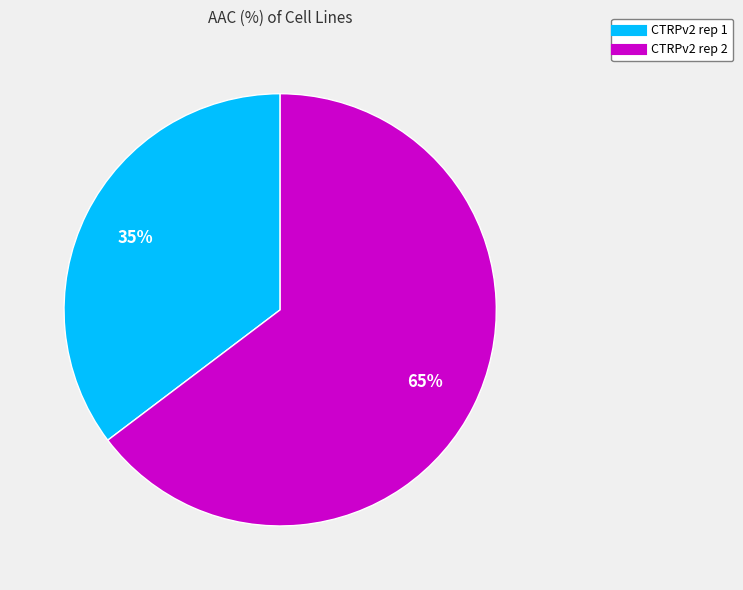

Which has a higher value, CTRPv2 rep 2 or CTRPv2 rep 1?

CTRPv2 rep 2